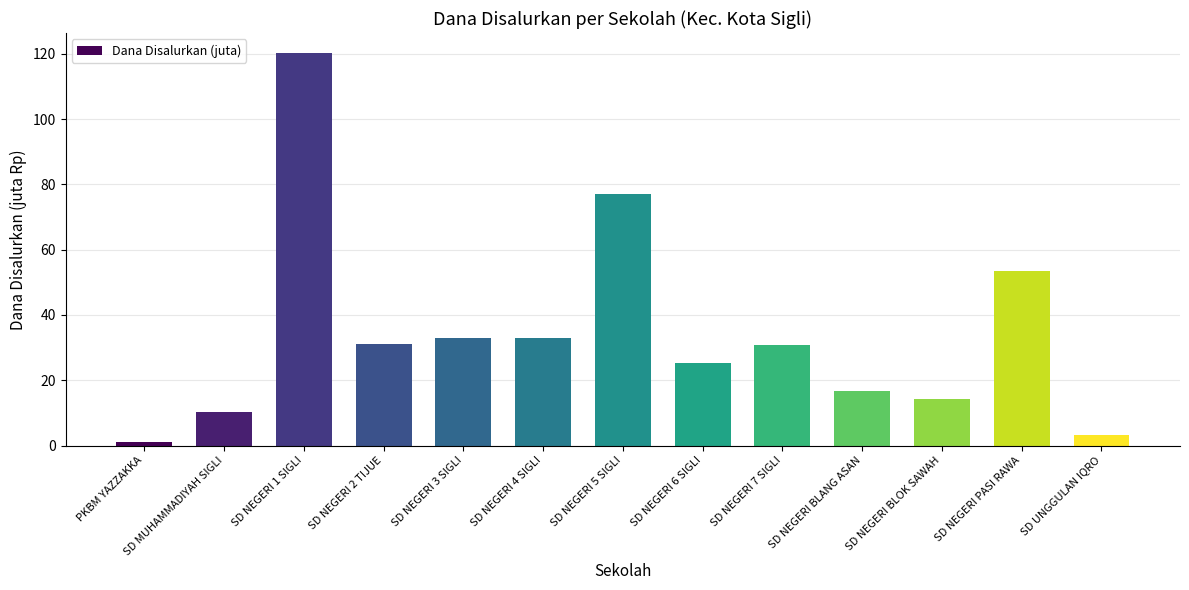

What is the change in value from SD NEGERI 5 SIGLI to SD NEGERI 6 SIGLI?

-52.0